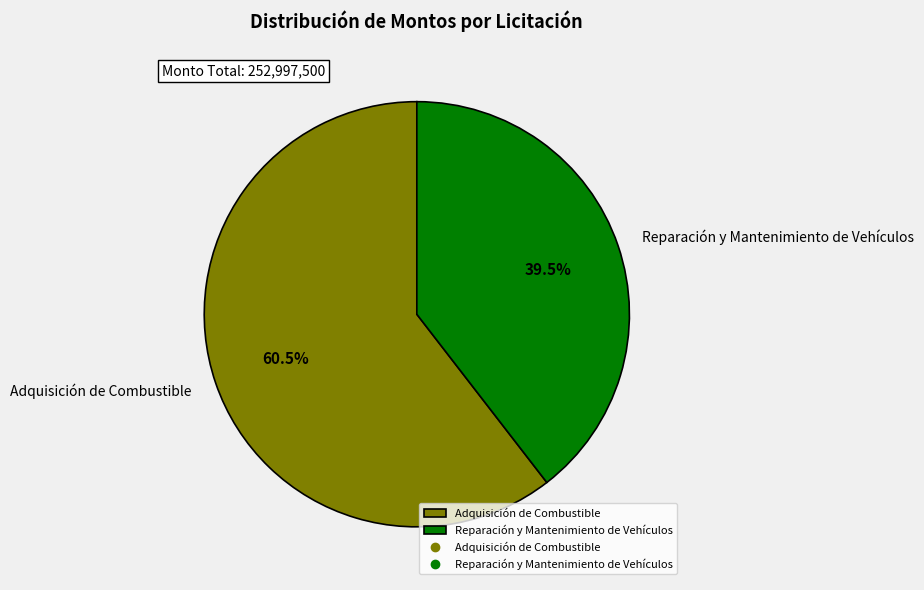

To the nearest percent, what is the difference between the largest and smallest slice percentages?

21%